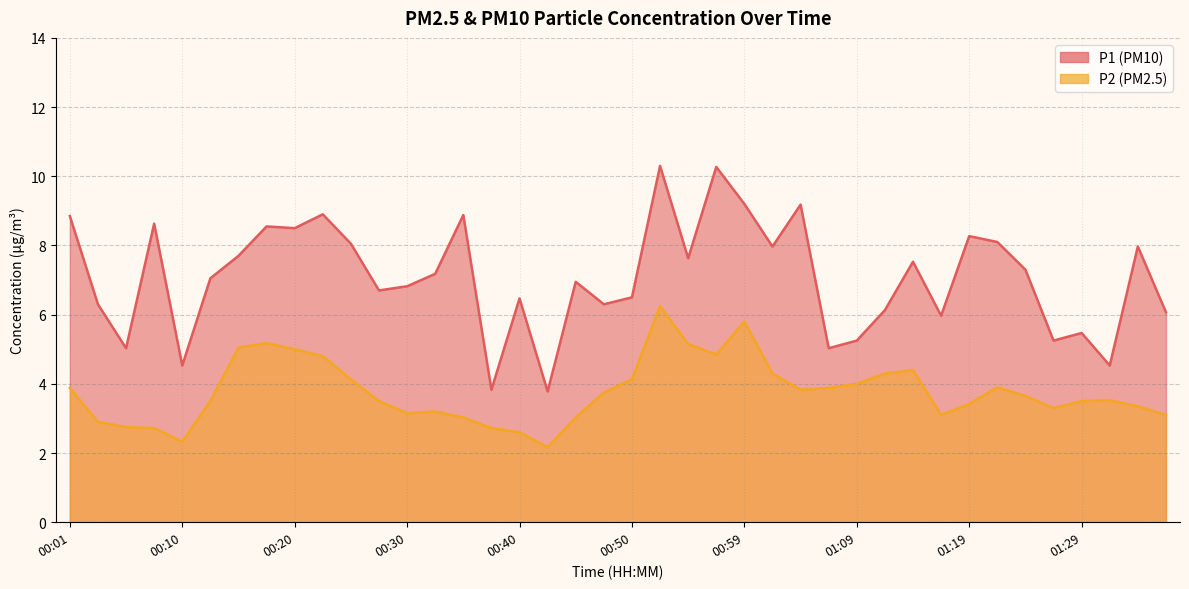

At which category does P2 reach its first local peak?

00:18